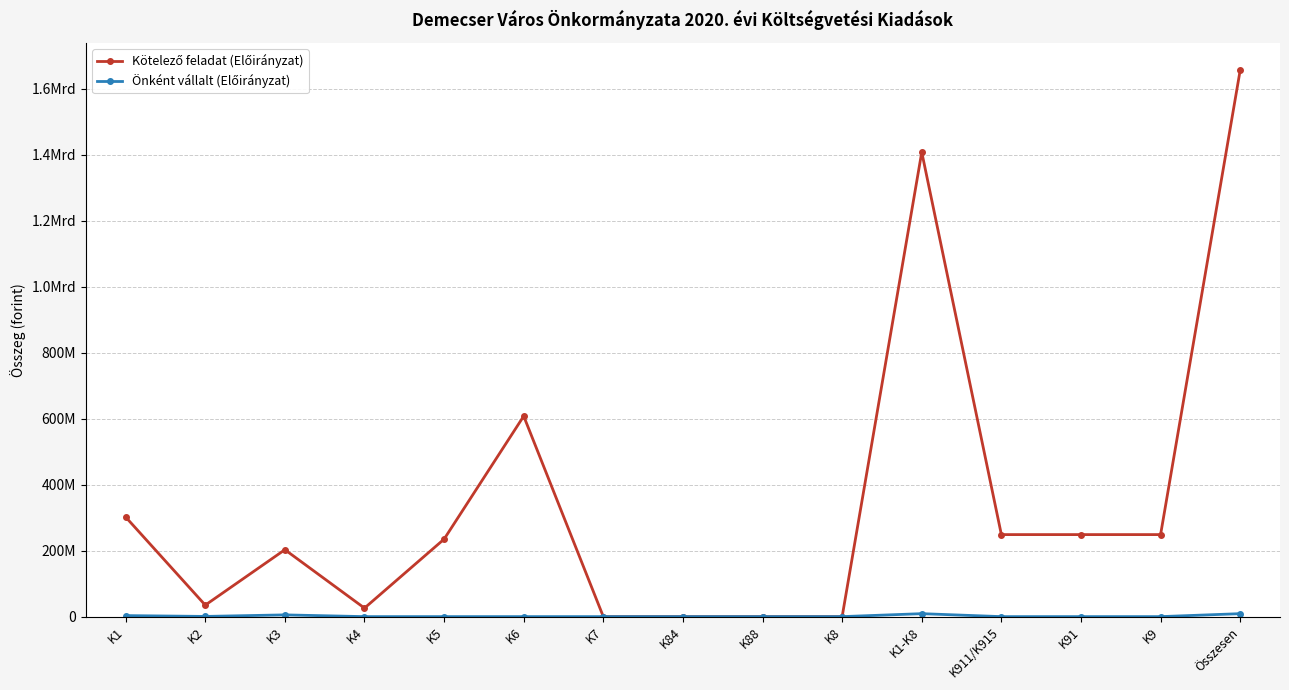

True or false: Önként vállalt (Előirányzat) has more than 0 interior local peaks.

True